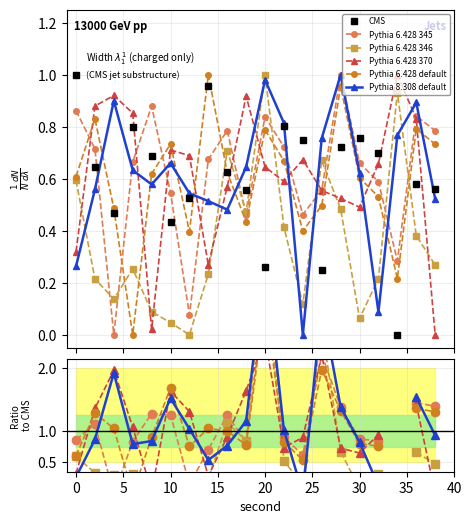

Which series has the widest spread of values?

Pythia 6.428 346